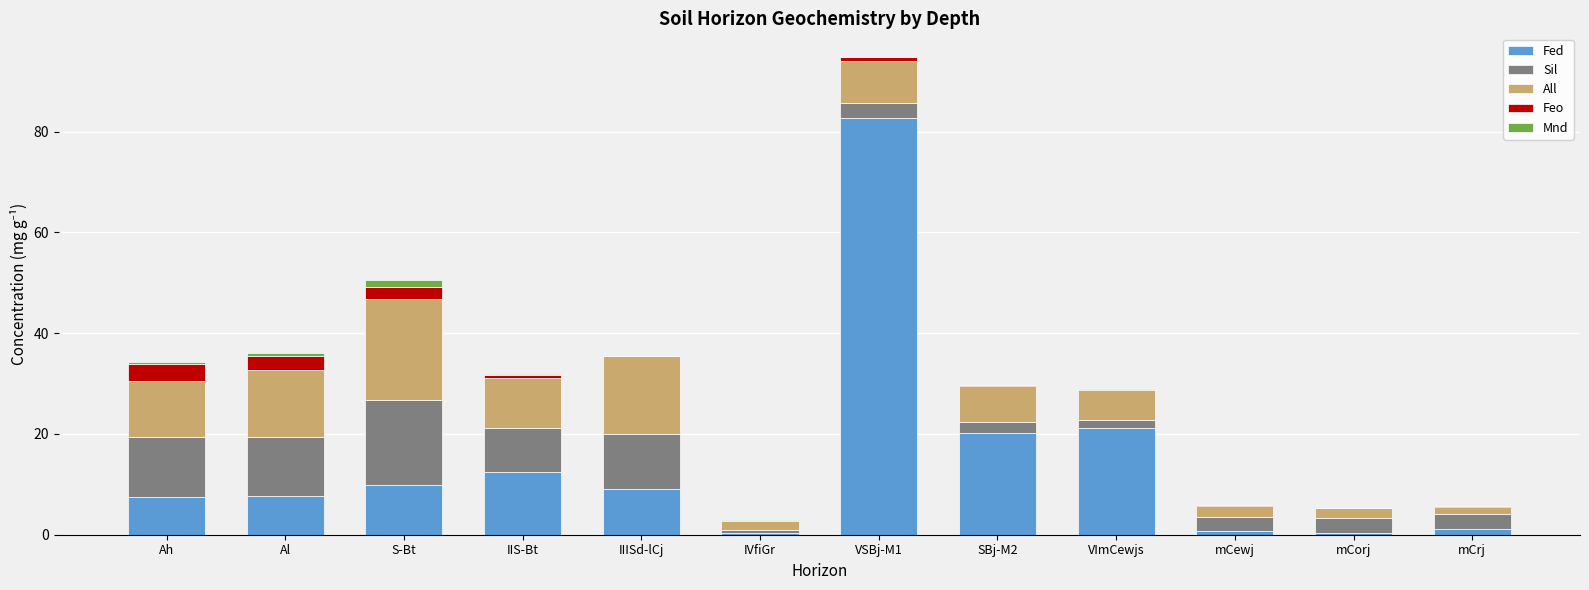

At which category is the sum across all series the highest?

VSBj-M1